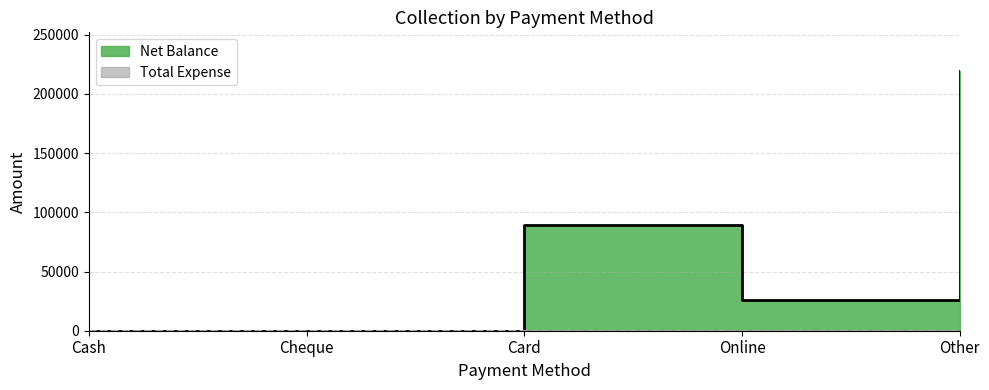

List the labels in order of value, smallest first.

Cash, Cheque, Online, Card, Other